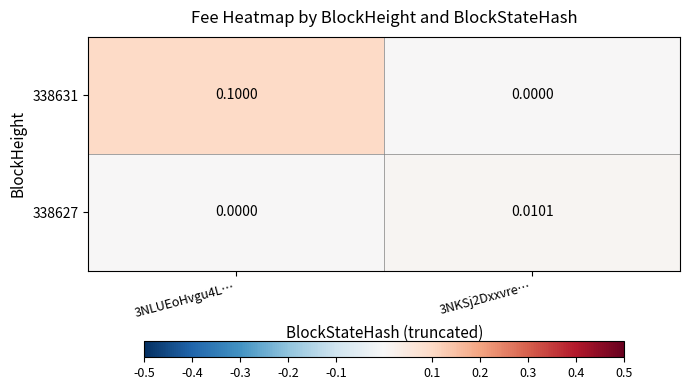

List the series in order of their overall mean, lowest first.

338627, 338631